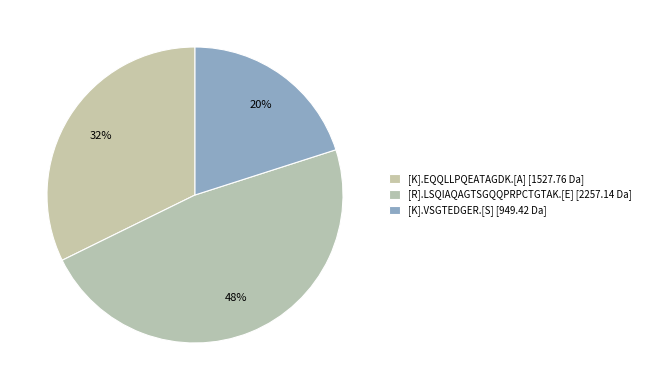

What is the change in value from [K].EQQLLPQEATAGDK.[A] to [K].VSGTEDGER.[S]?

-578.3